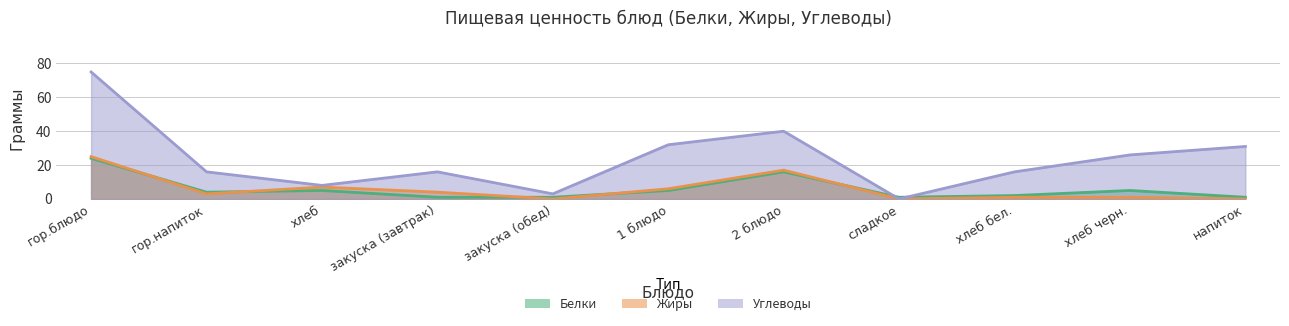

Where is the first local minimum for Углеводы?

хлеб